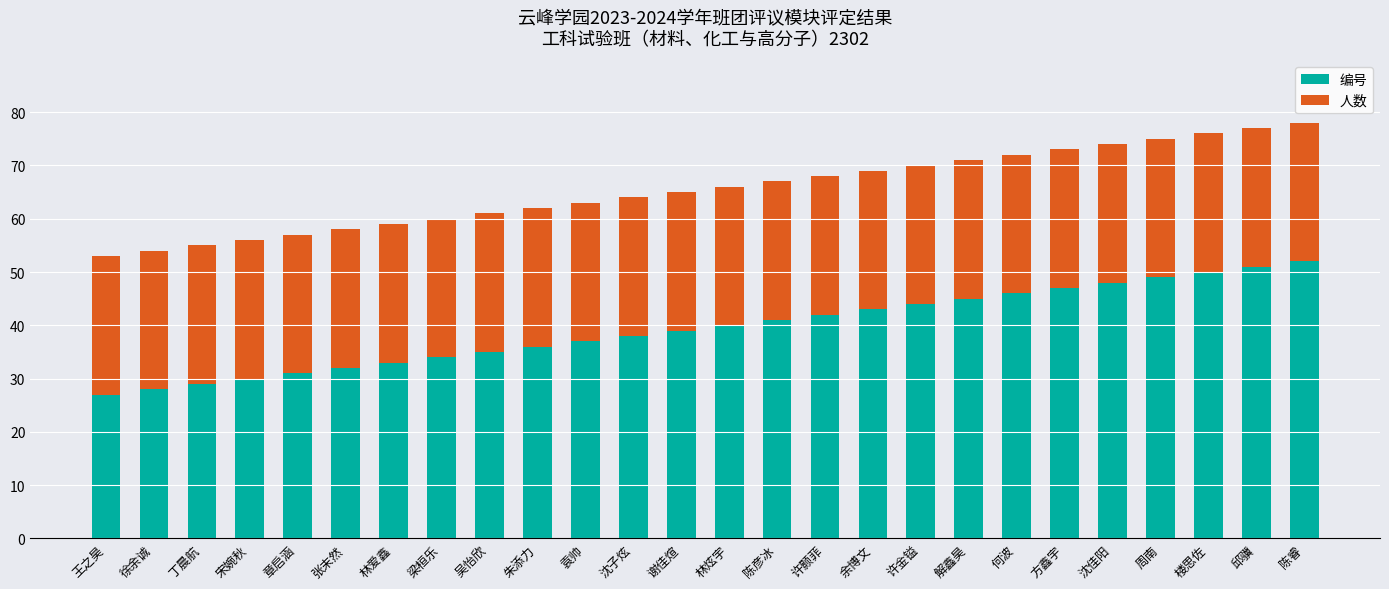

True or false: 编号 has a value of 59 at 吴怡欣.

False